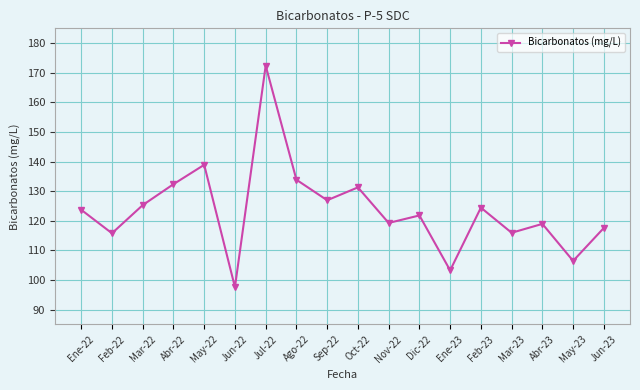

Where is the first local maximum?

May-22